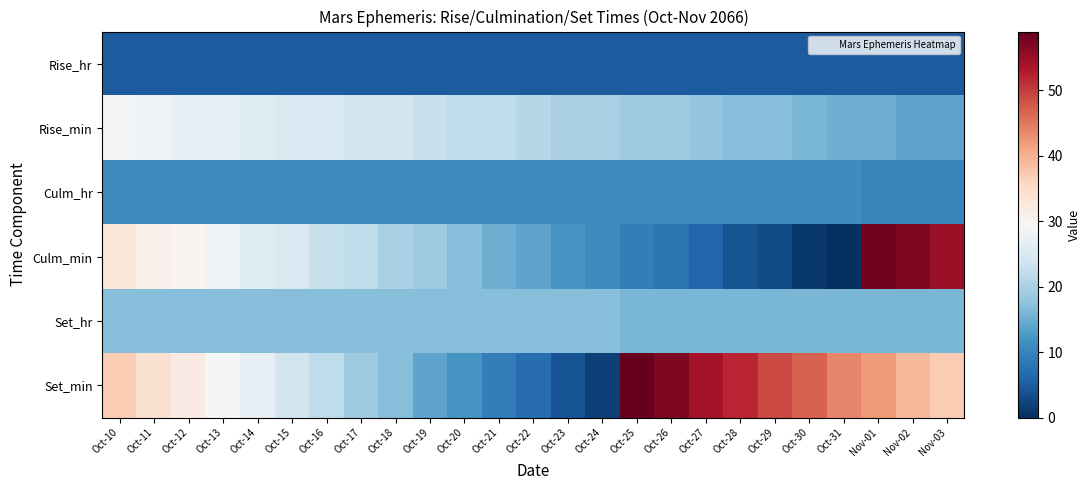

Rank the series at Oct-10 from highest to lowest value.

Set_min, Culm_min, Rise_min, Set_hr, Culm_hr, Rise_hr